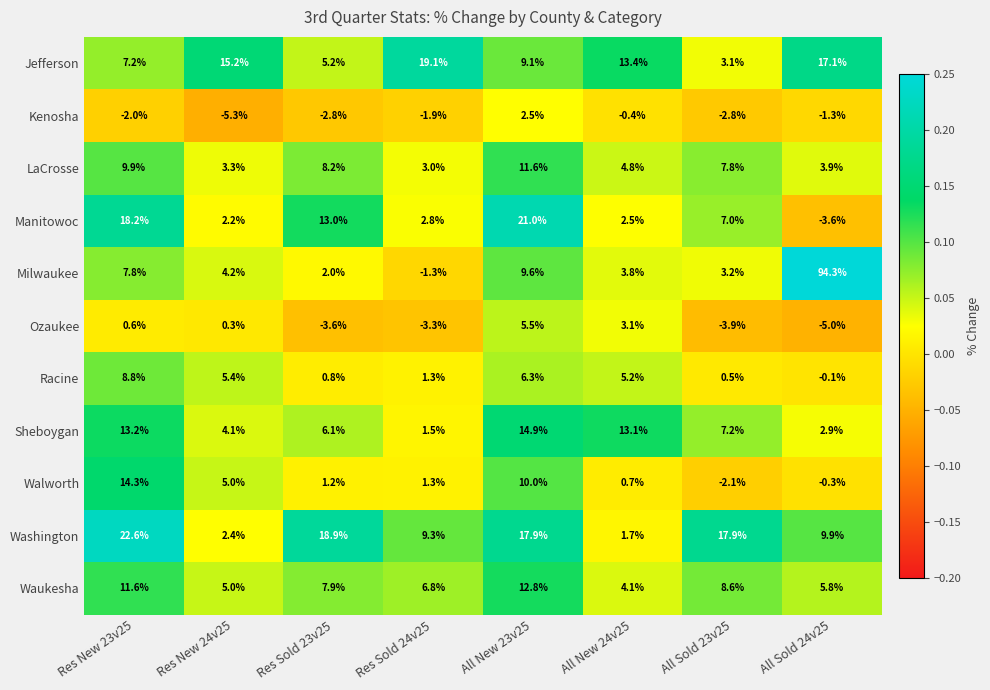

Which series has the largest range (max minus min)?

Milwaukee